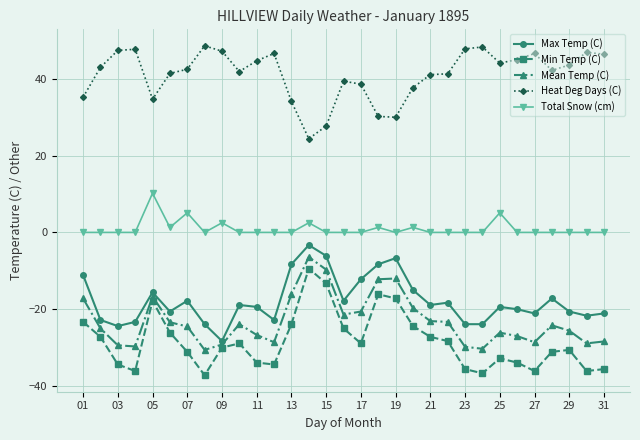

What is the greatest value displayed?

48.6